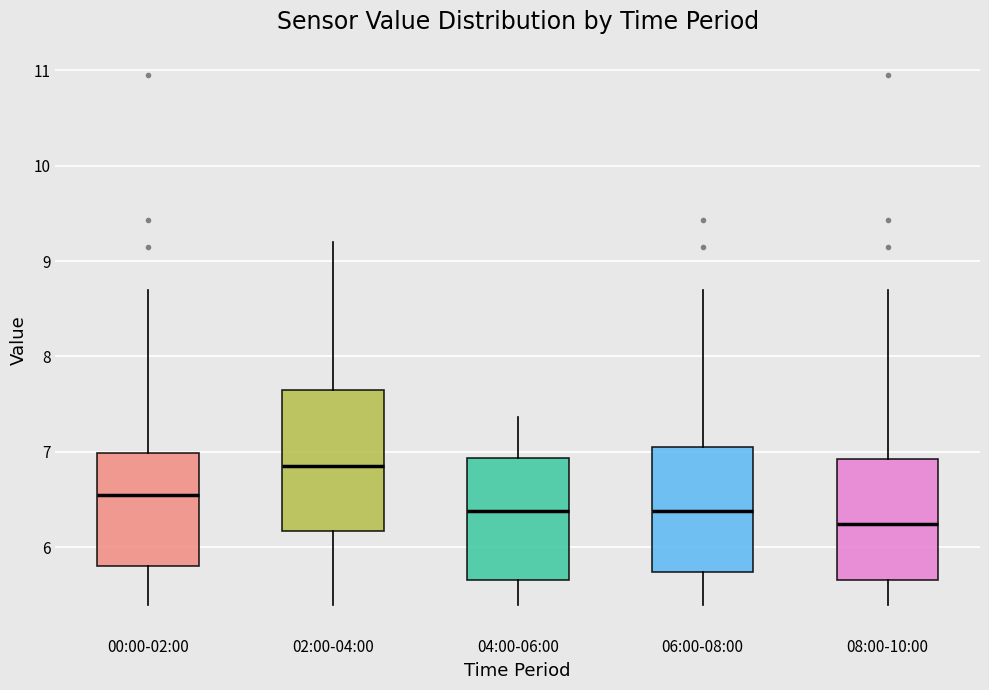

Where does the median line of the box for 04:00-06:00 sit on the y-axis? The values are not printed on the chart, so give them approximately, as read against the axis.

6.4